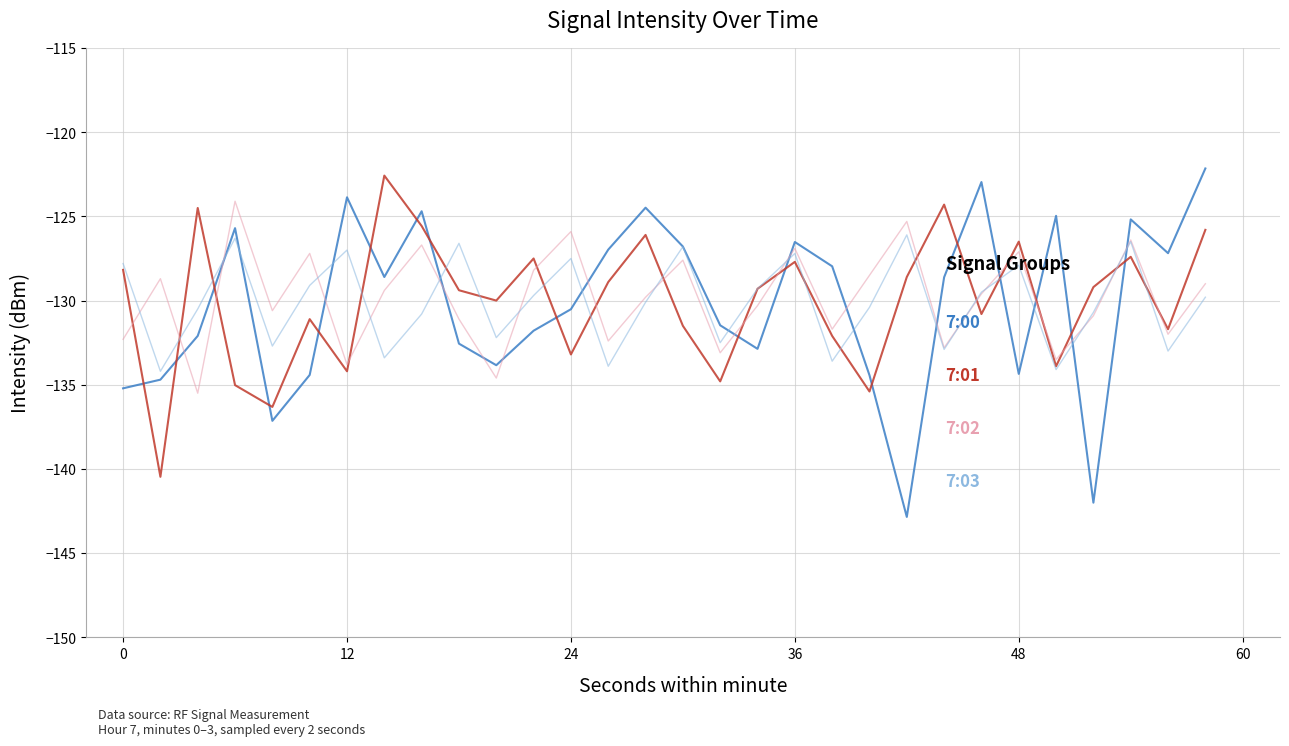

What is the minimum value shown in the chart?

-142.9